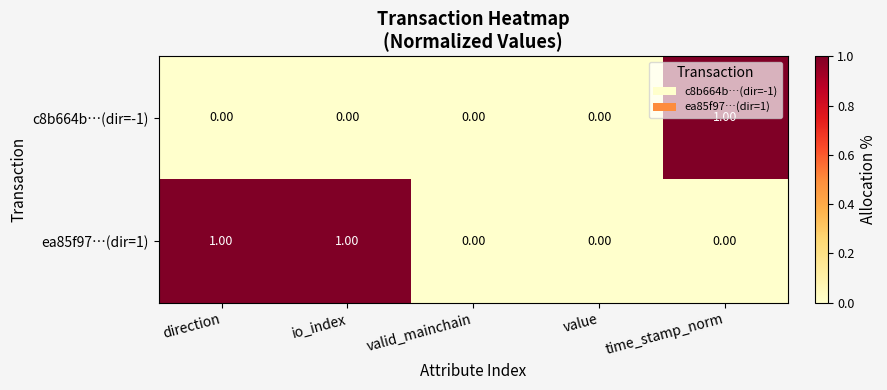

Rank the series at direction from lowest to highest value.

c8b664b…(dir=-1), ea85f97…(dir=1)